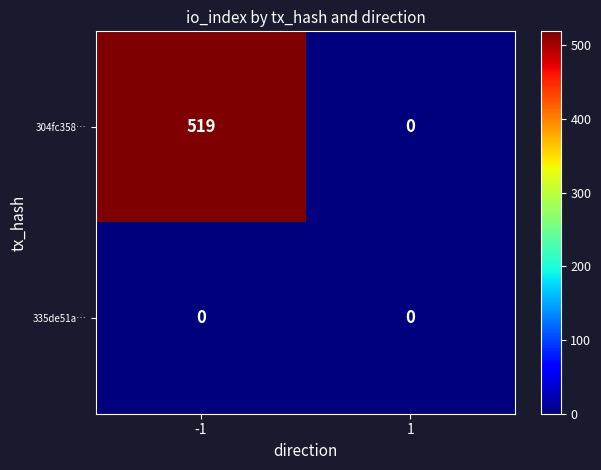

Which series has the widest spread of values?

304fc358…